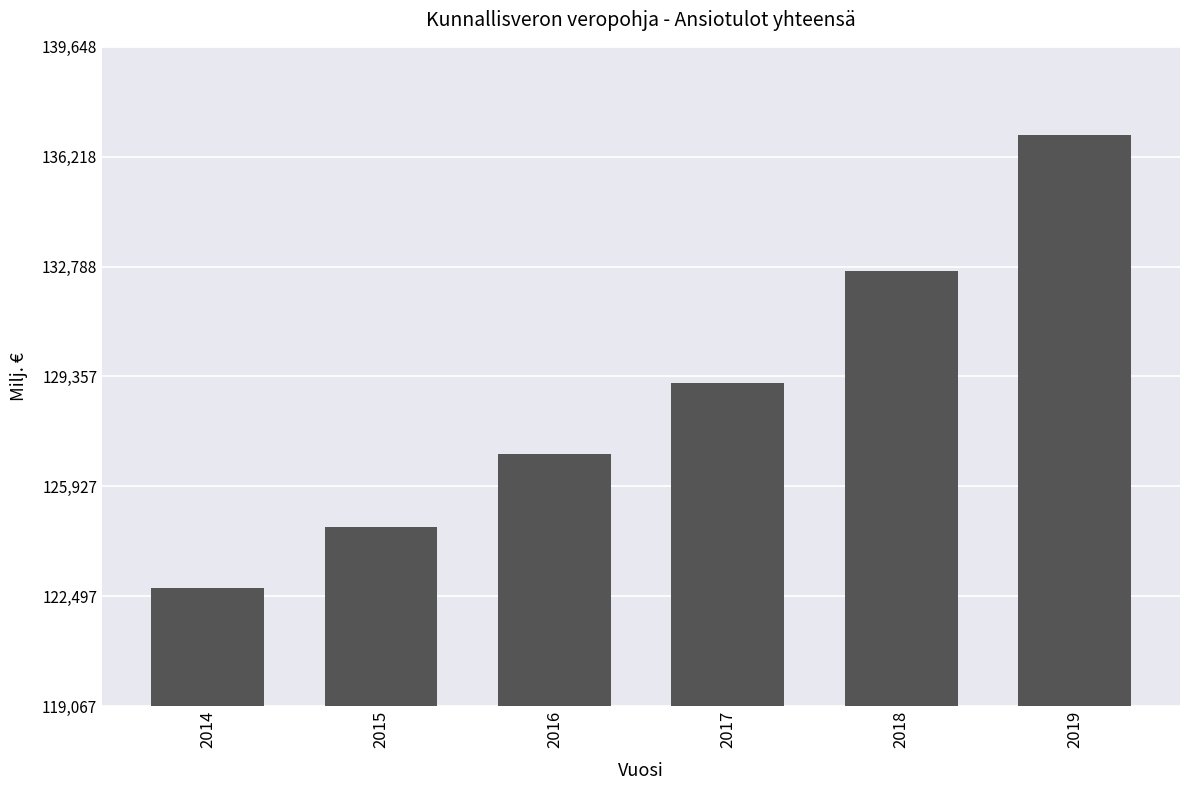

True or false: the data shows 213309.1 at 2014.

False